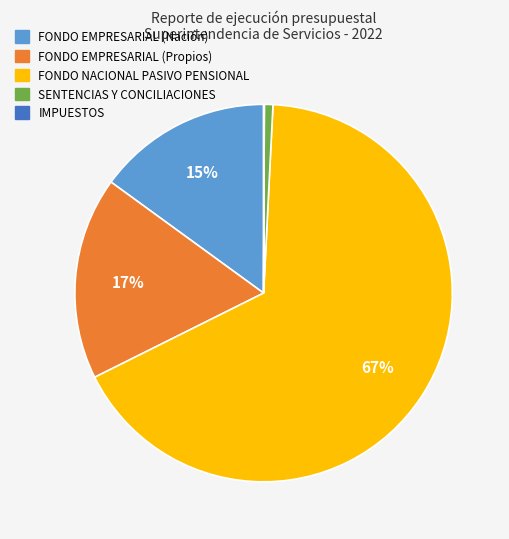

To the nearest percent, what is the average slice percentage?

20%